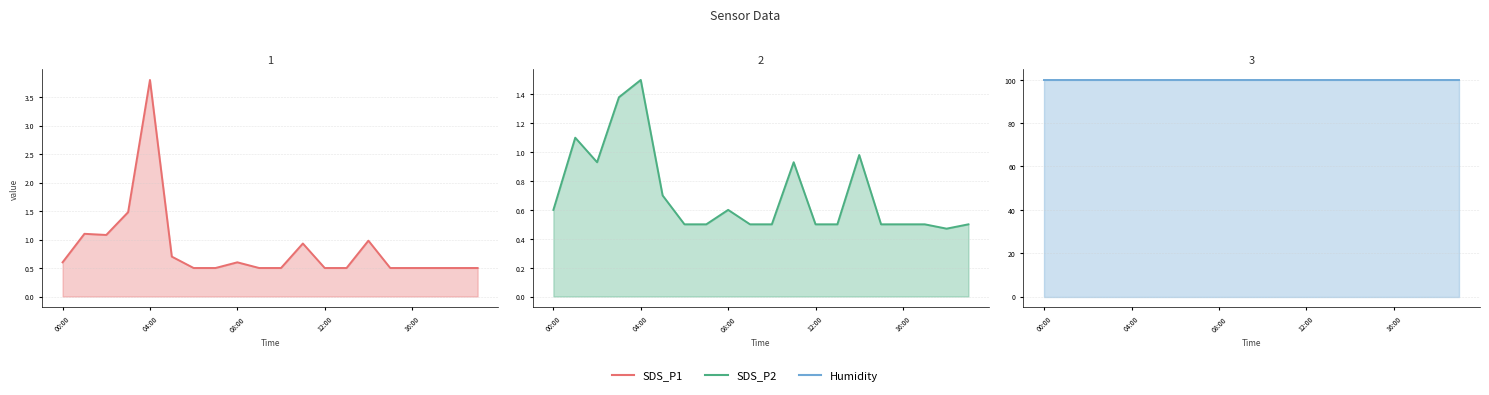

In SDS_P2, how many points are higher than both neighbors (excluding endpoints)?

5